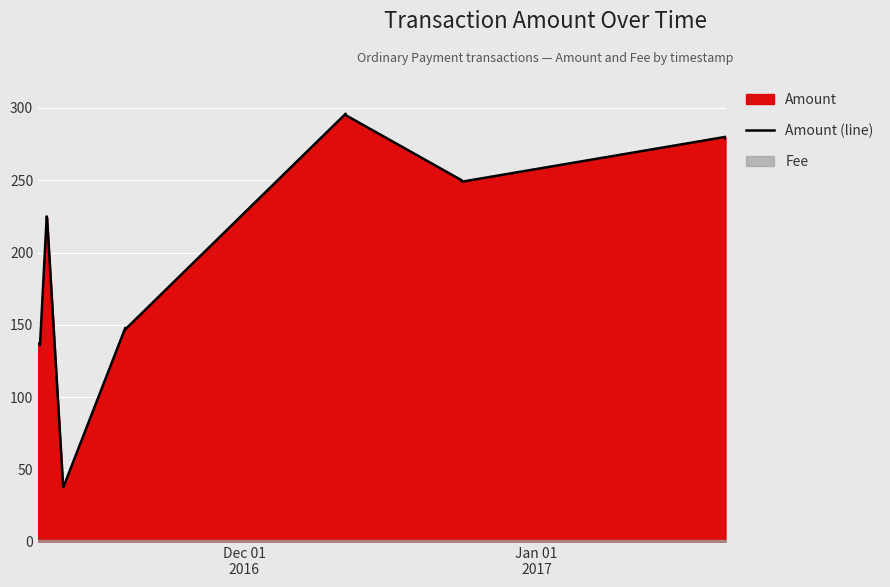

What is the maximum value for Amount (line)?

296